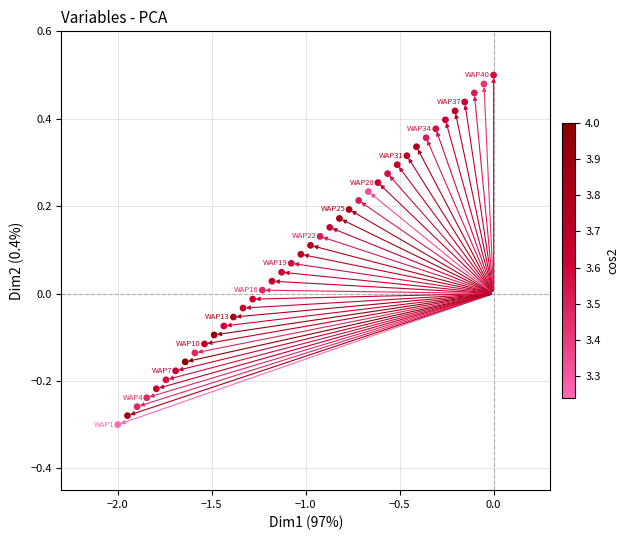

What is the range of Y values (max minus min)?

0.8